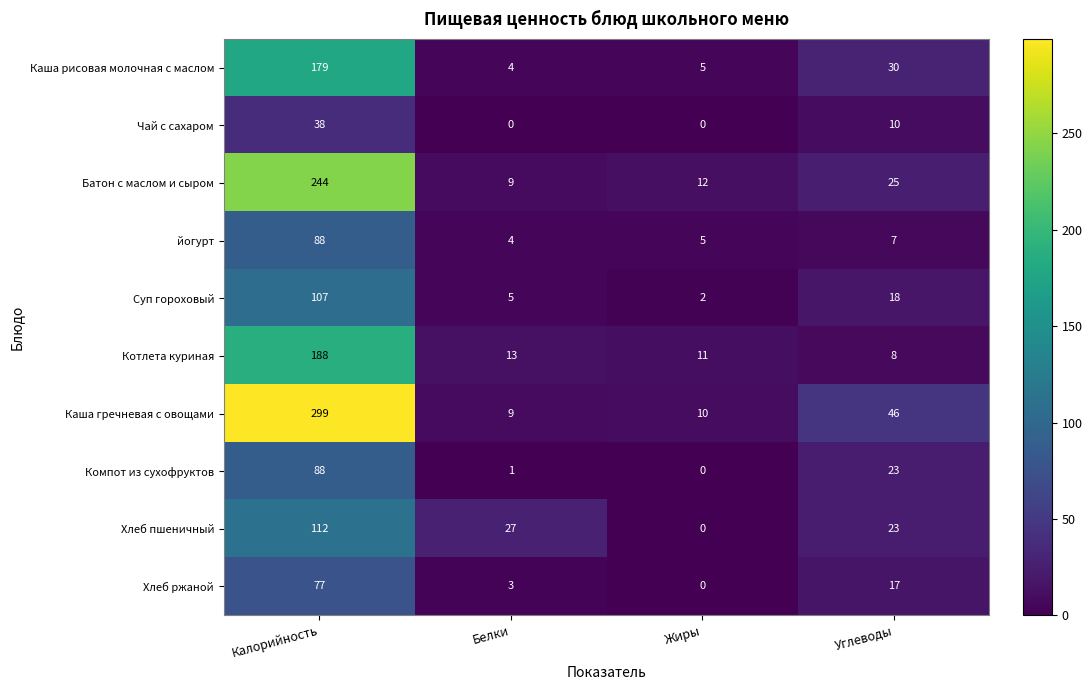

What value does the Каша гречневая с овощами series have at Калорийность, to the nearest 10?

300